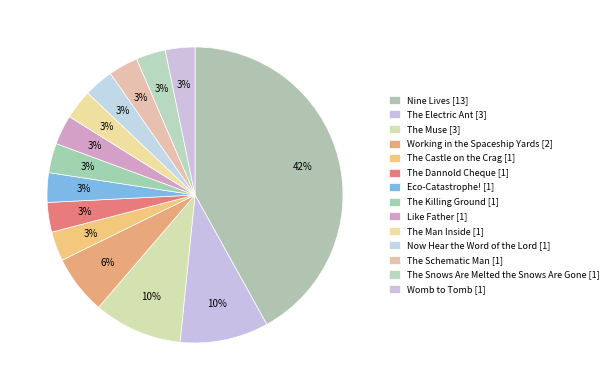

Count the number of slices in the pie.

14